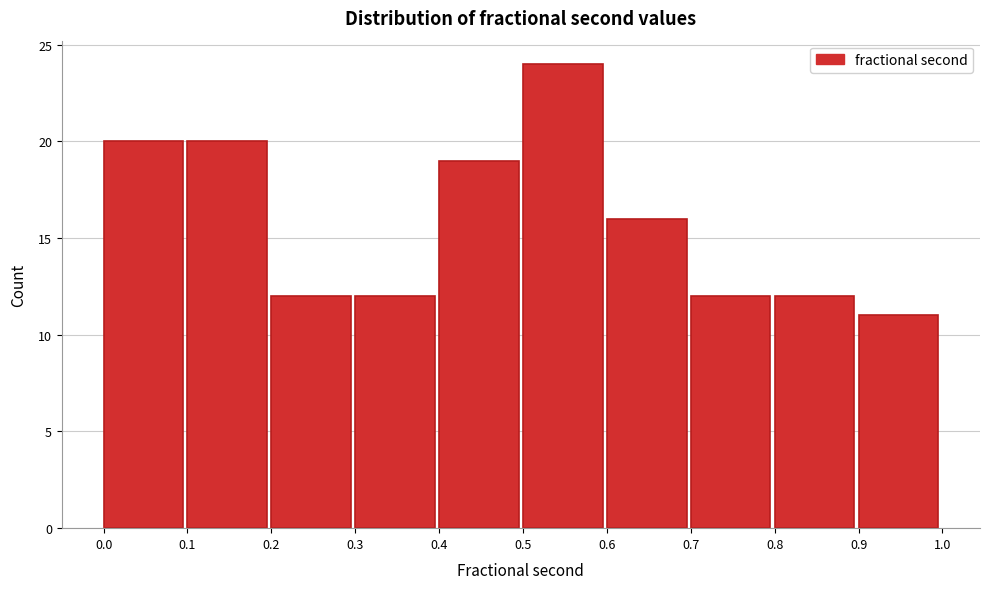

What is the height of the bar covering 0.5 to 0.6 on the x-axis? The values are not printed on the chart, so give them approximately, as read against the axis.

24